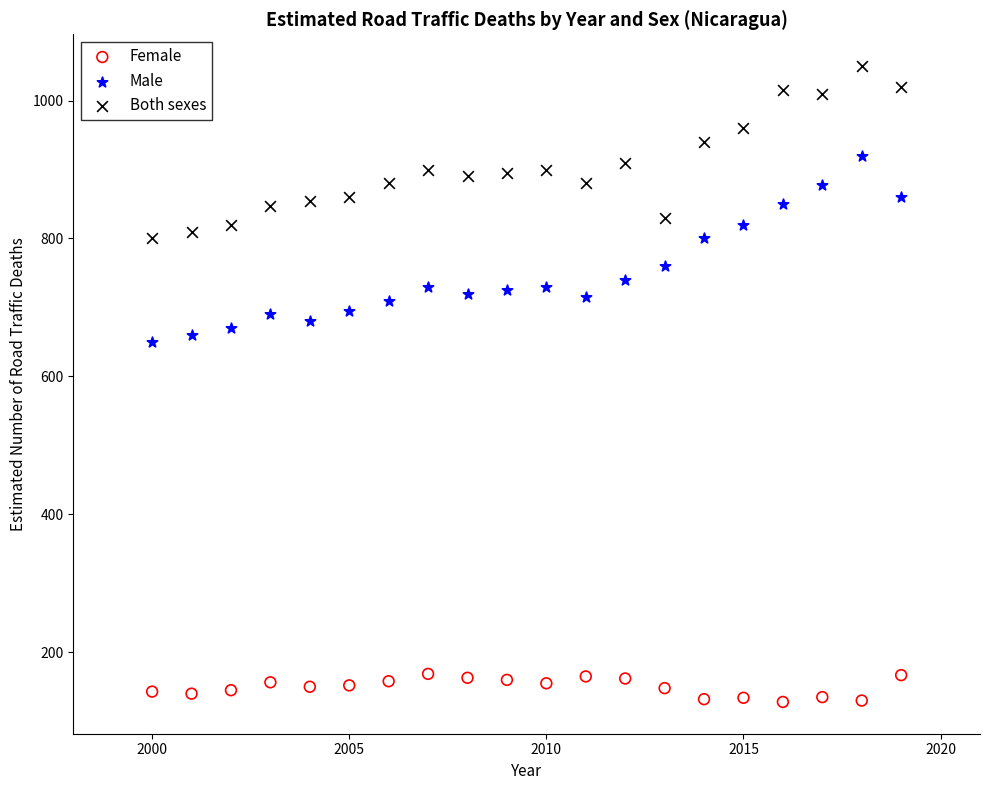

Which series contains the highest Y value?

Both sexes